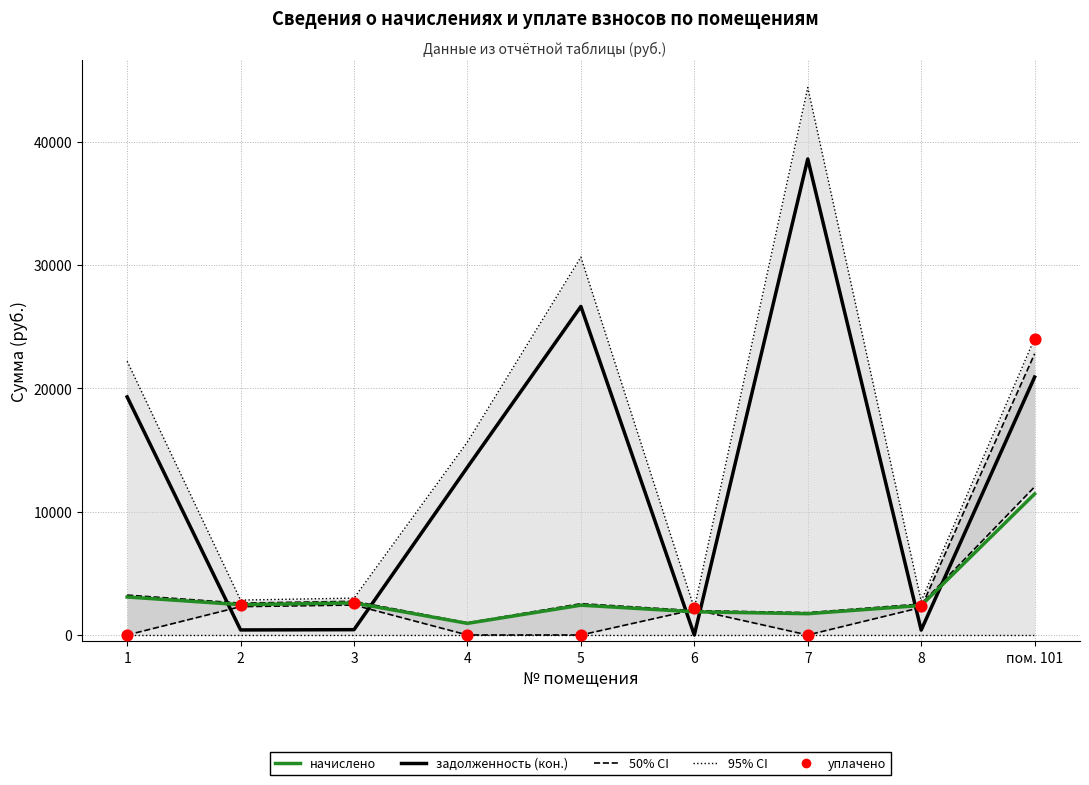

Is the value of уплачено at 3 greater than the value of начислено at 6?

Yes